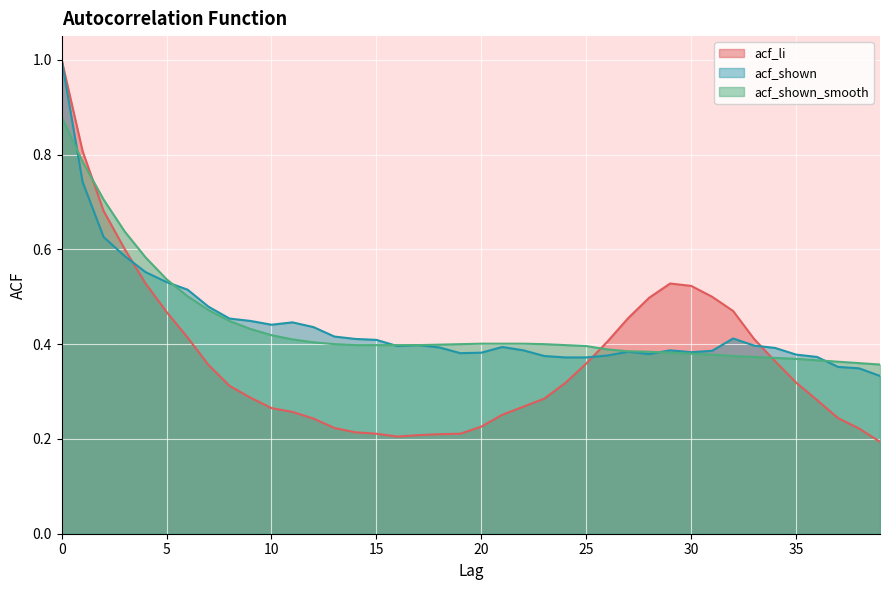

Which label corresponds to the smallest value in the chart?

39